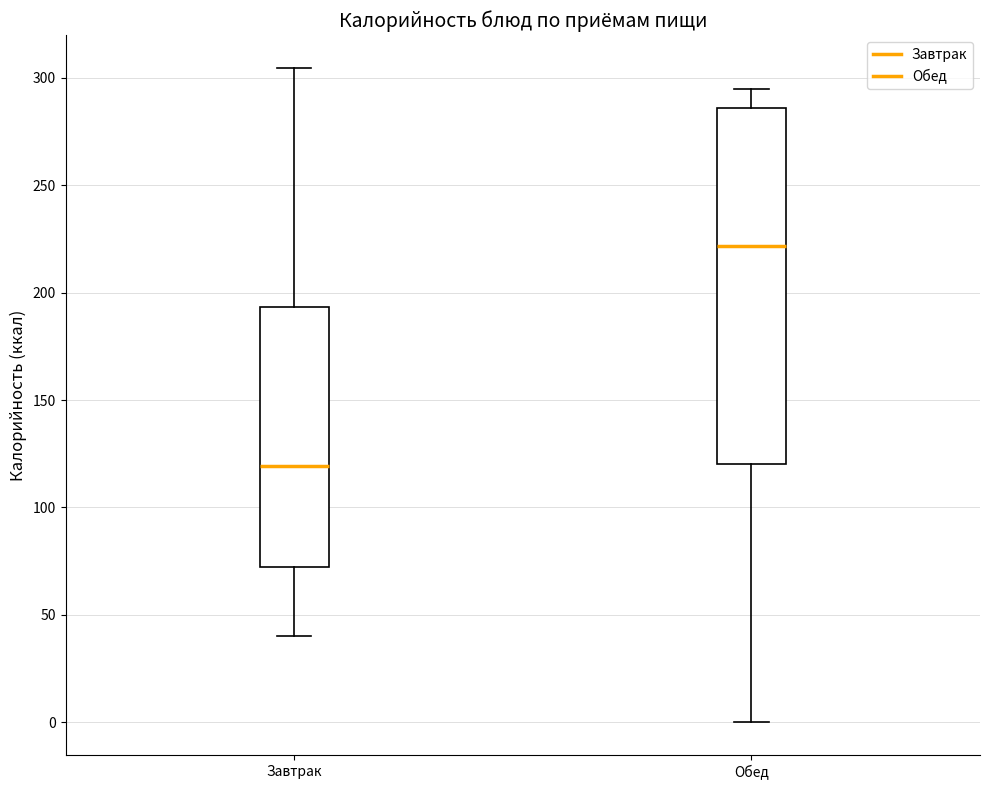

Reading left to right, read every box against the y-axis: the position of its median line, the range the box covers, and the ends of its whiskers. The values are not printed on the chart, so give them approximately, as read against the axis.

Завтрак: median 120, box 70 to 195, whiskers 40 to 305
Обед: median 220, box 120 to 285, whiskers 0 to 295